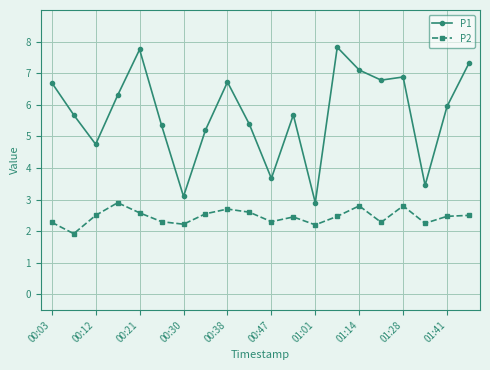

True or false: P2 has more than 2 points higher than both neighbors.

True